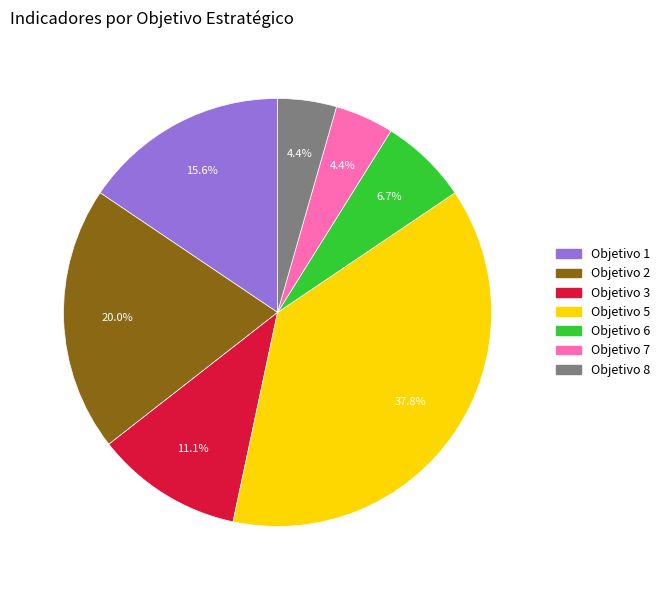

Is there a majority slice in this chart?

No